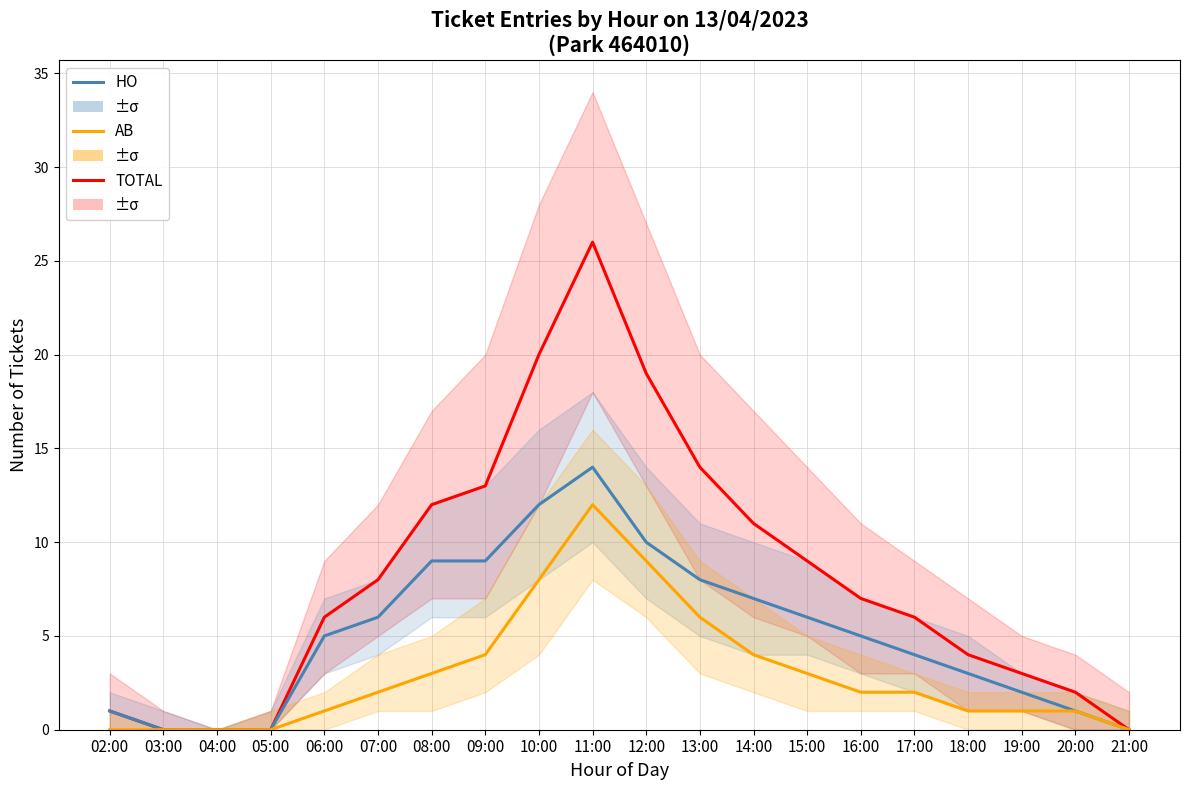

What are all the series names shown in the legend?

TOTAL, HO, AB